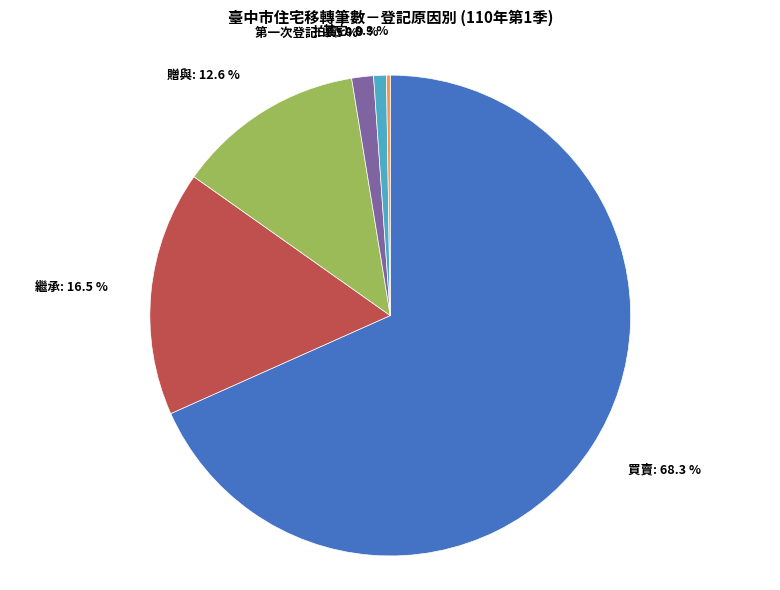

The 贈與 slice represents 5% of the pie. True or false?

False